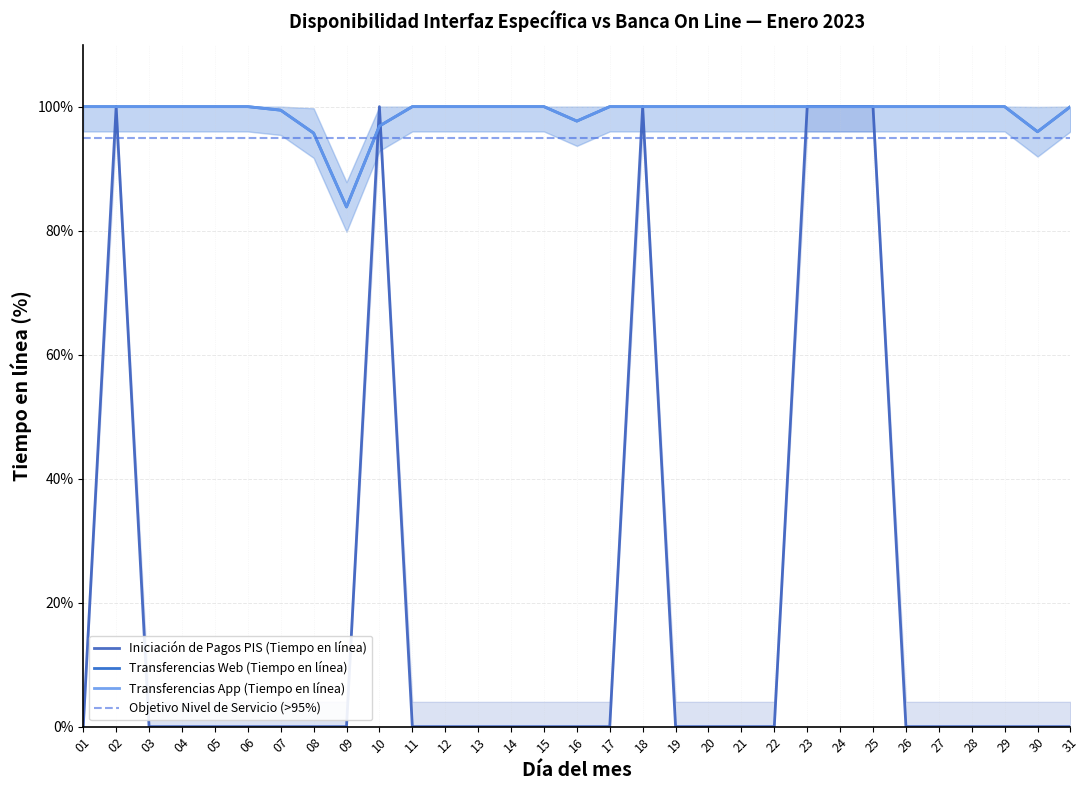

What is the sum of all Transferencias App (Tiempo en línea) values?

3069.5